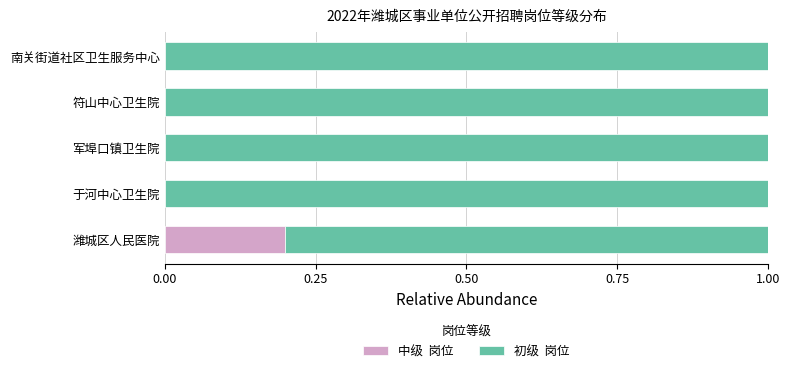

What is the total value across all series at 南关街道社区卫生服务中心?

1.0